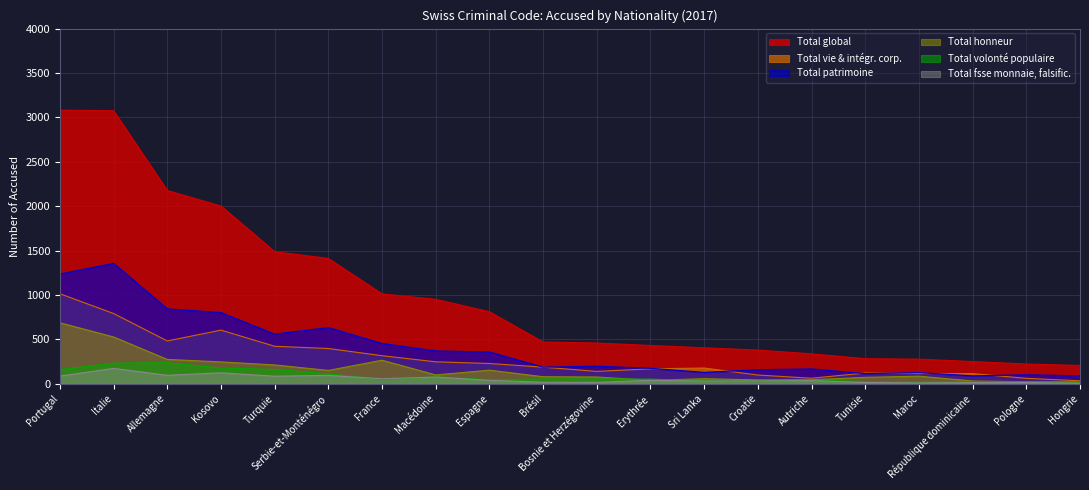

Which series has the widest spread of values?

Total global